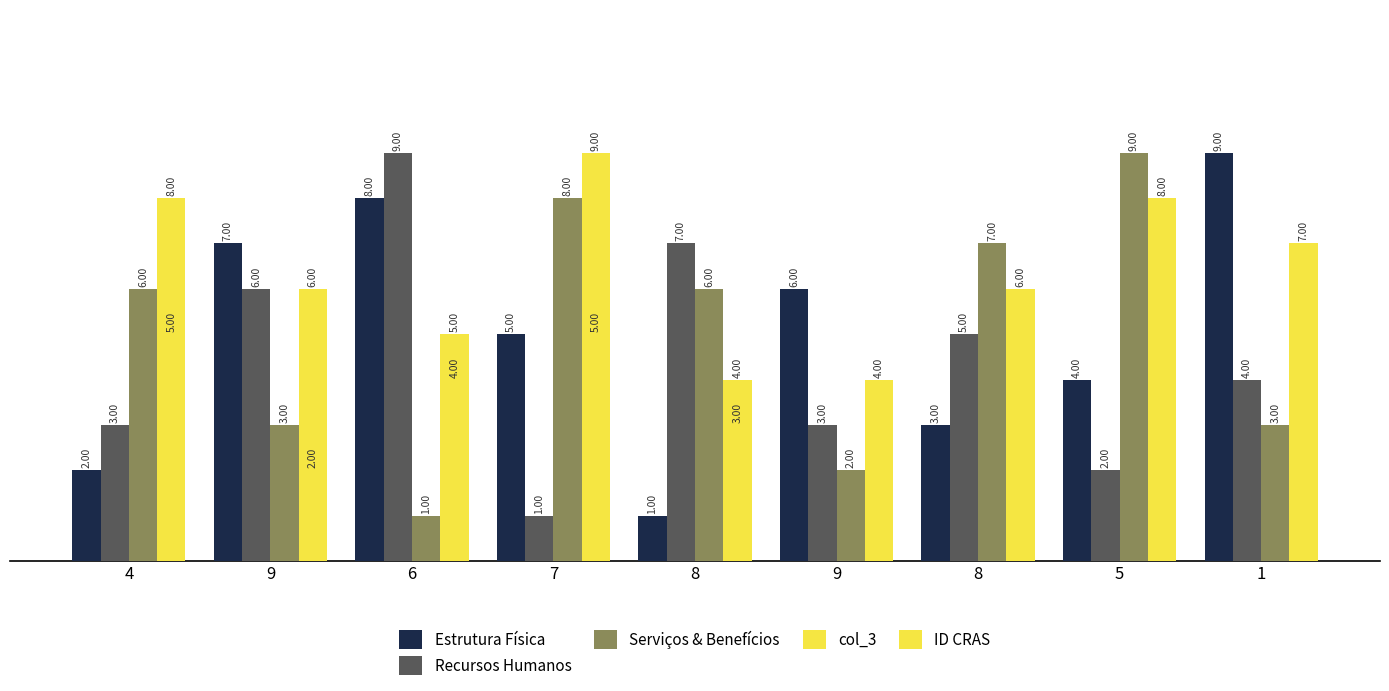

At which label is Estrutura Física closest to 5?

7